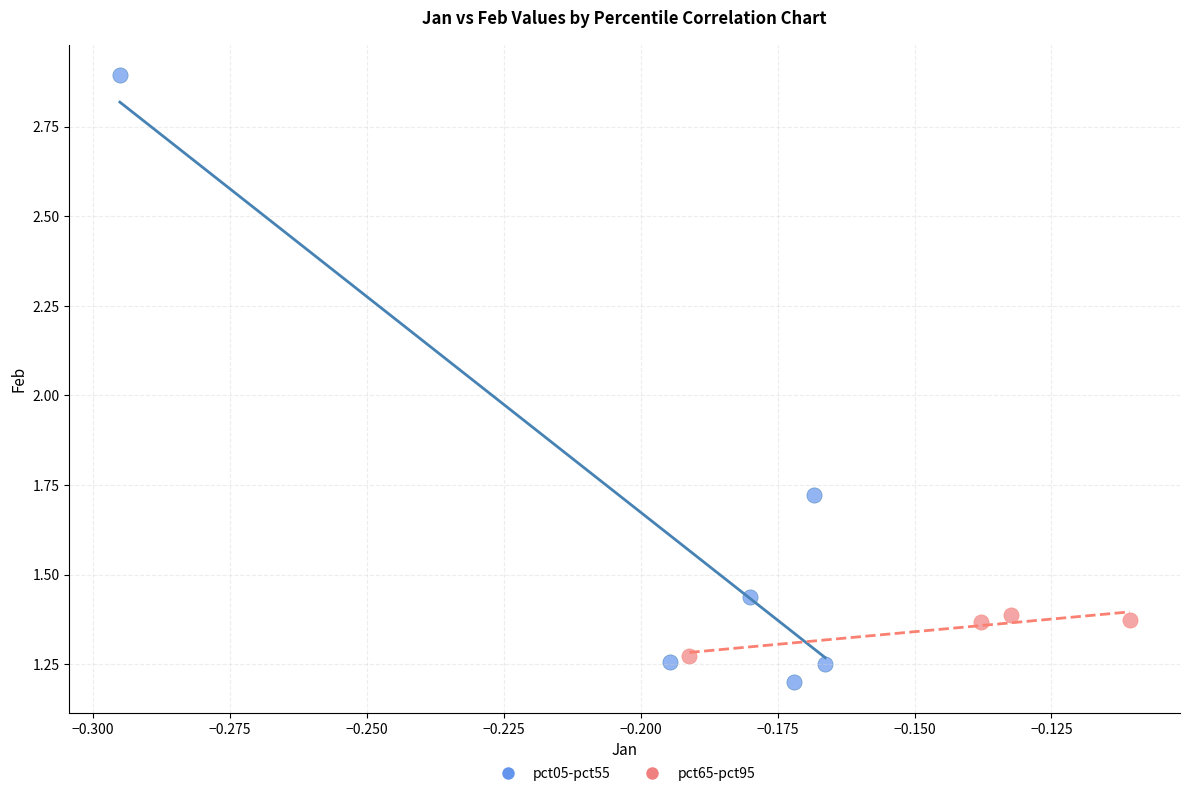

Which series has the widest spread of Y values?

pct05-pct55